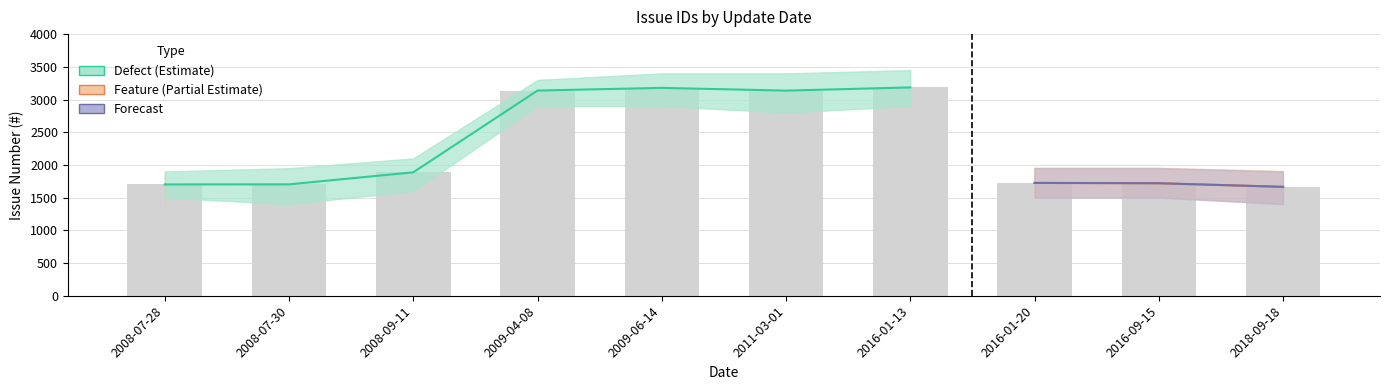

Which series has the largest total across all categories?

Defect